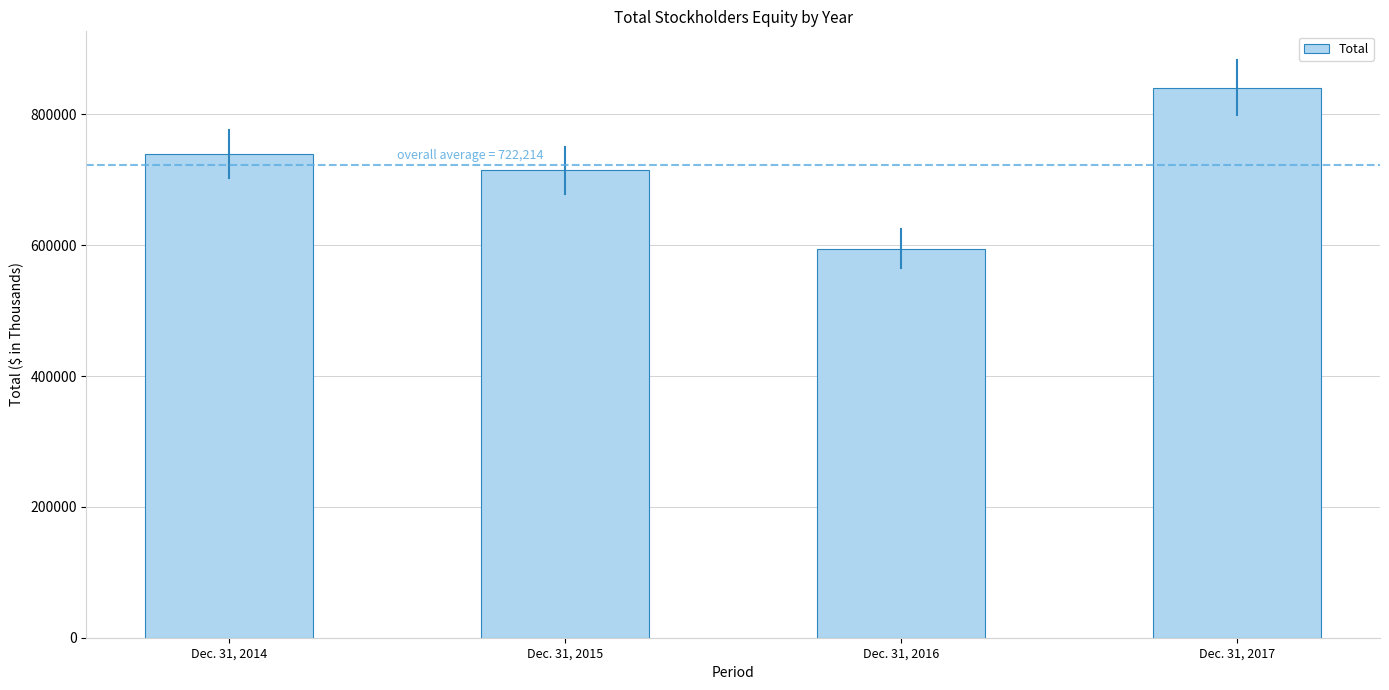

What is the difference between the maximum and minimum values?

246118